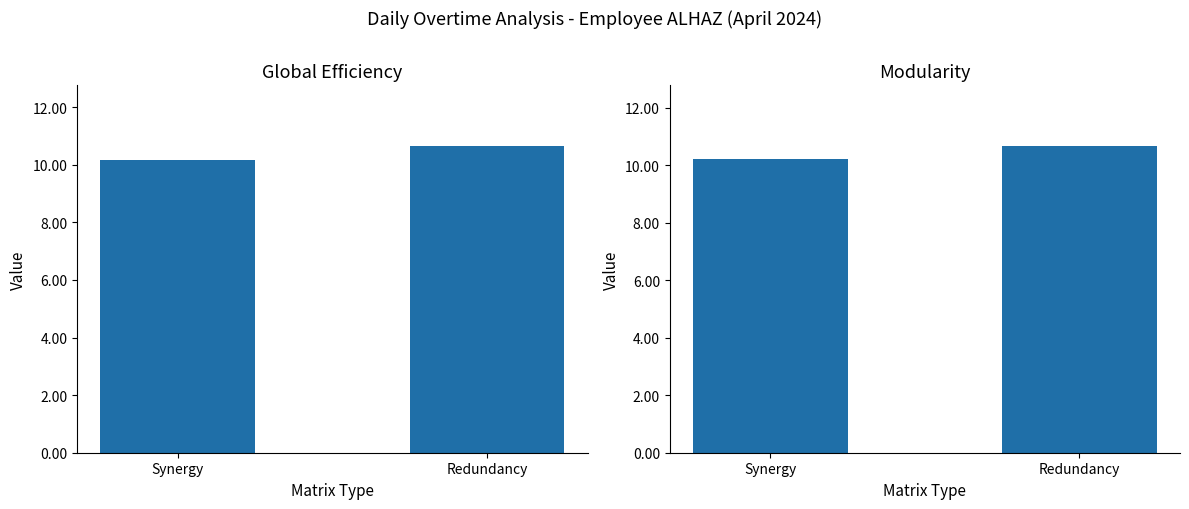

True or false: Global Efficiency has a value of 10.6 at Redundancy.

True